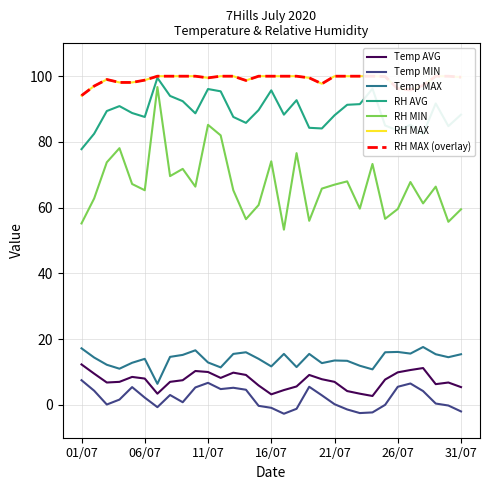

Reading left to right, transcribe all the data shown in this chart.

Temp AVG: 12.3	9.5	6.8	7.0	8.5	8.0	3.4	7.0	7.5	10.3	10.0	8.2	9.8	9.1	5.9	3.2	4.5	5.6	9.1	7.8	7.0	4.2	3.4	2.7	7.7	9.9	10.6	11.2	6.3	6.8	5.4
Temp MIN: 7.5	4.3	0.1	1.6	5.4	2.2	-0.7	3.0	0.8	5.3	6.7	4.8	5.2	4.6	-0.3	-0.9	-2.7	-1.2	5.5	2.9	0.2	-1.4	-2.5	-2.3	-0.0	5.5	6.5	4.2	0.4	-0.2	-2.0
Temp MAX: 17.2	14.4	12.2	11.0	12.8	14.0	6.4	14.6	15.2	16.6	12.9	11.4	15.5	16.0	14.0	11.7	15.5	11.5	15.5	12.7	13.5	13.4	11.9	10.8	16.0	16.1	15.6	17.6	15.4	14.5	15.4
RH AVG: 77.8	82.5	89.4	90.9	88.8	87.6	99.5	94.0	92.4	88.7	96.1	95.4	87.6	85.8	89.7	95.7	88.3	92.7	84.3	84.1	88.1	91.3	91.5	96.2	85.0	83.5	85.2	82.4	91.7	84.8	88.3
RH MIN: 55.2	62.8	73.8	78.1	67.2	65.3	96.7	69.6	71.8	66.4	85.2	82.0	65.3	56.5	60.8	74.1	53.3	76.6	56.0	65.8	67.0	68.0	59.7	73.3	56.6	59.6	67.8	61.3	66.4	55.7	59.5
RH MAX: 94.1	97.0	99.0	98.1	98.1	98.8	100.0	100.0	100.0	100.0	99.5	100.0	100.0	98.7	100.0	100.0	100.0	100.0	99.5	97.7	100.0	100.0	100.0	100.0	99.9	96.2	95.8	97.2	100.0	100.0	99.7